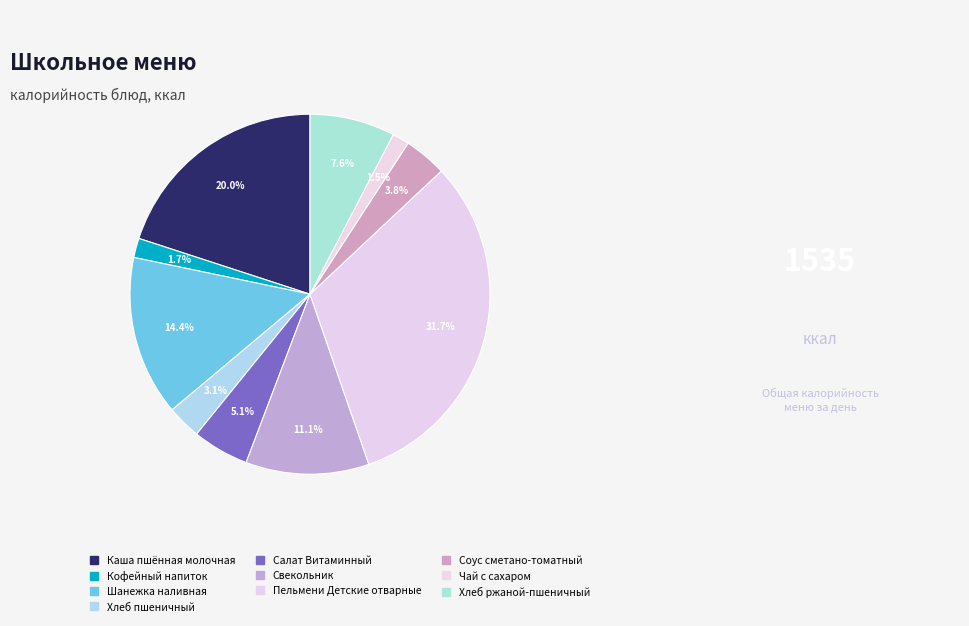

Do Пельмени Детские отварные and Салат Витаминный together represent more than half of the pie?

No